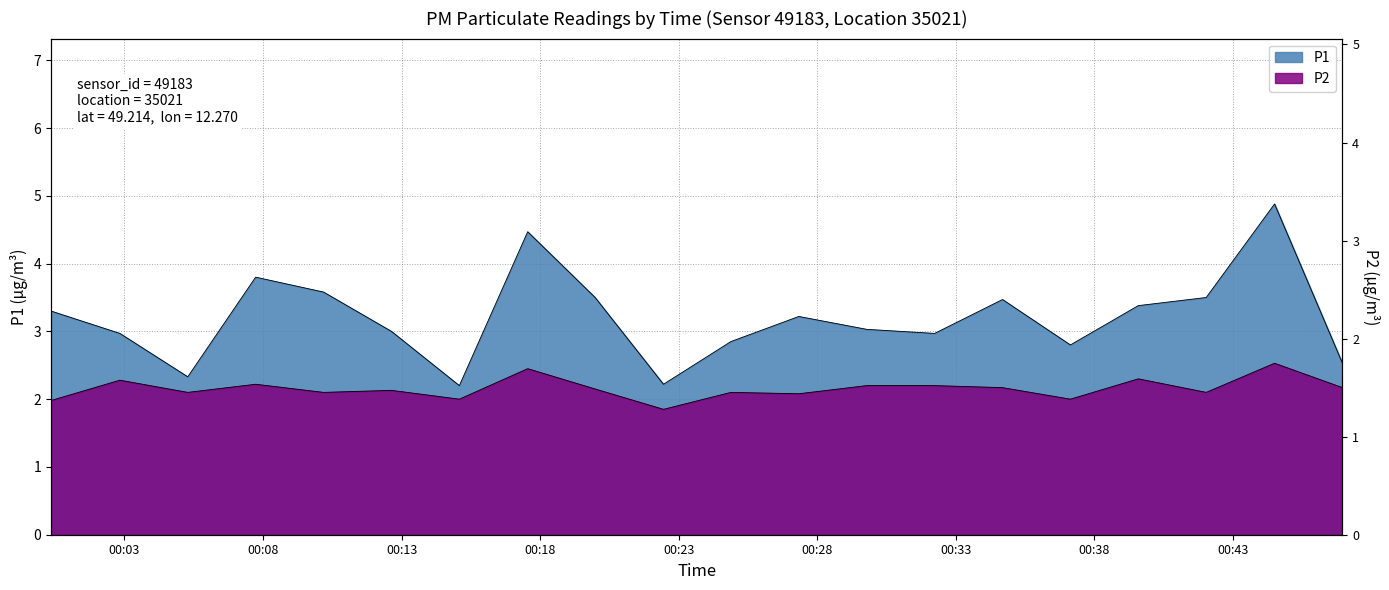

What is the minimum value shown in the chart?

1.9